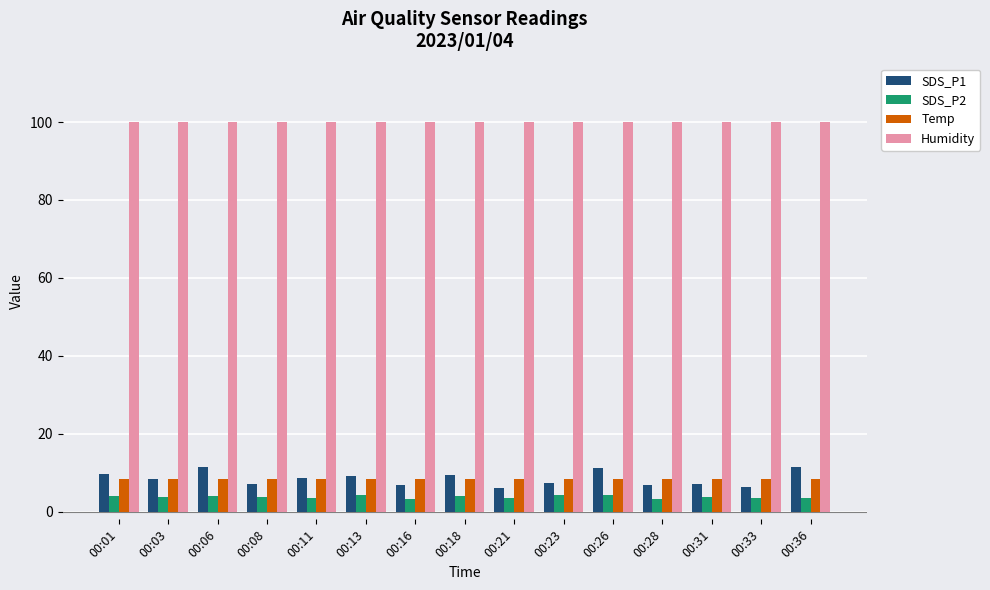

Is it true that SDS_P2 equals 4.2 at 00:26?

True